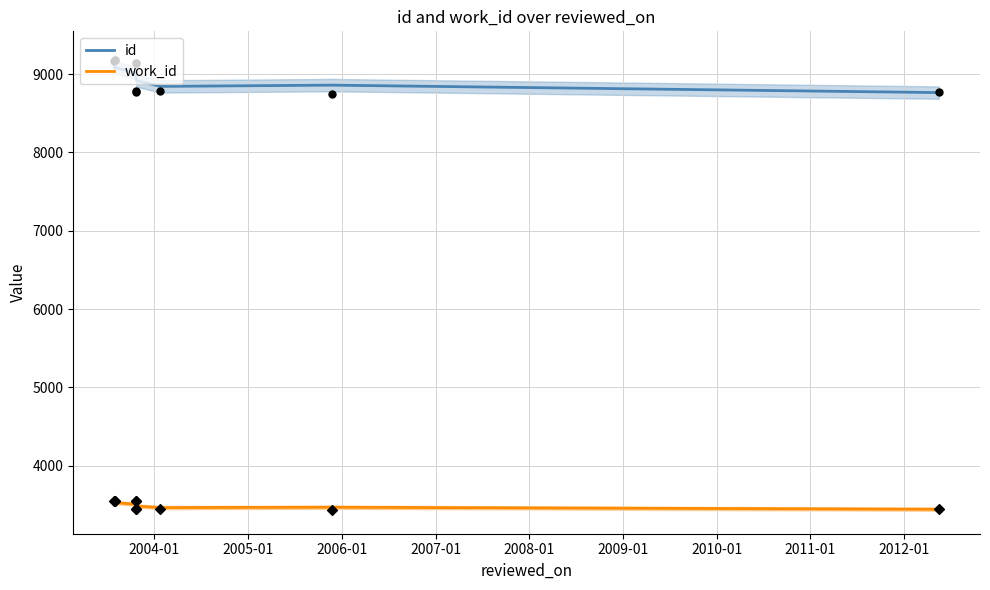

Which series reaches the maximum Y coordinate?

id